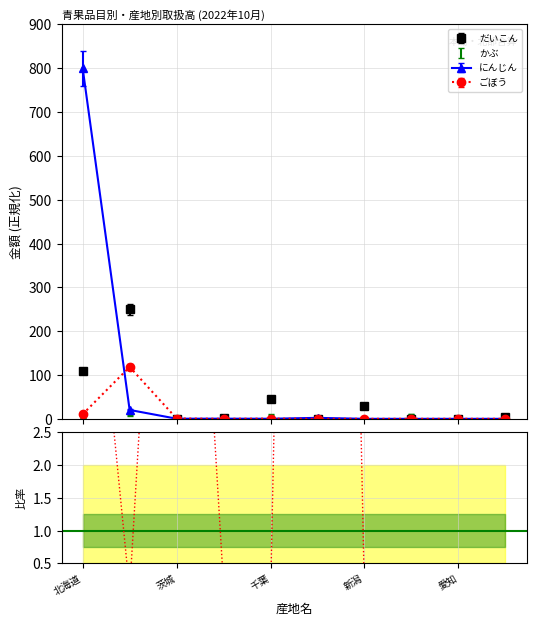

True or false: ごぼう has more than 0 points higher than both neighbors.

True